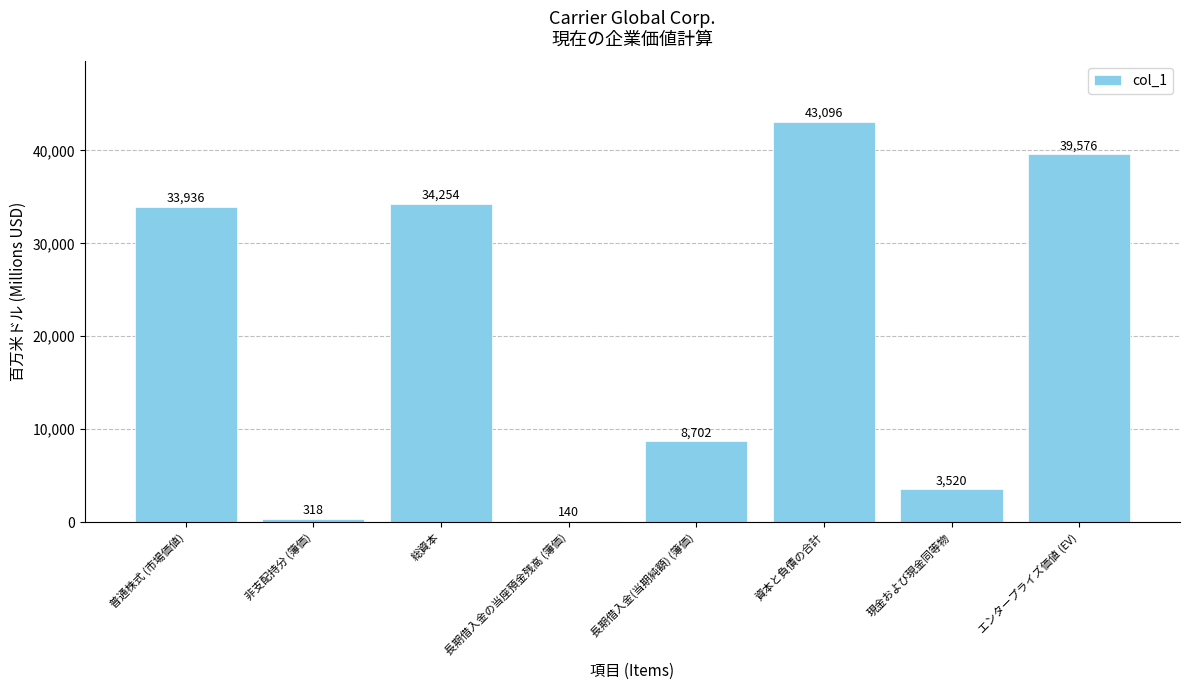

Are the bars horizontal?

No